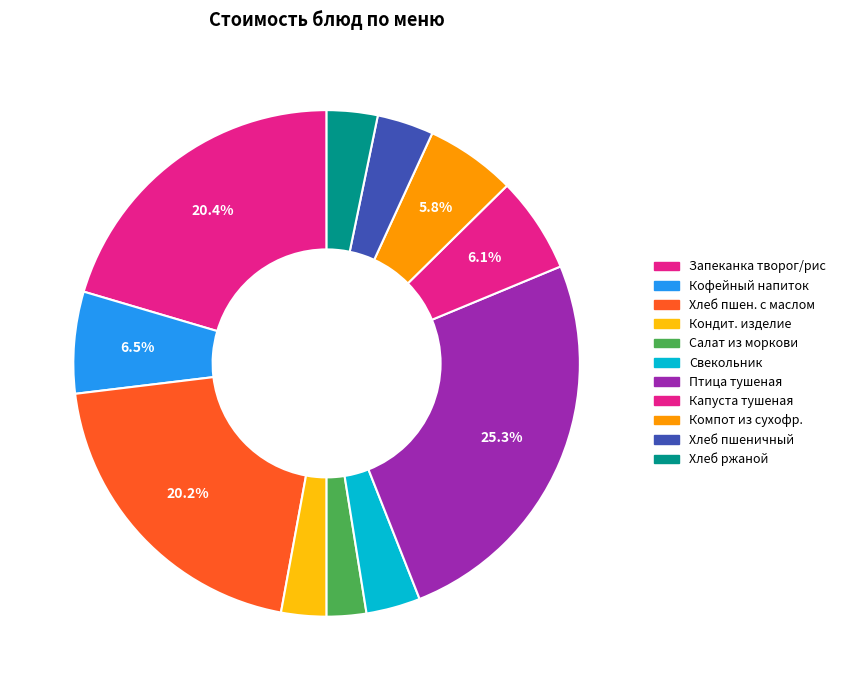

True or false: Капуста тушеная accounts for 18% of the total.

False